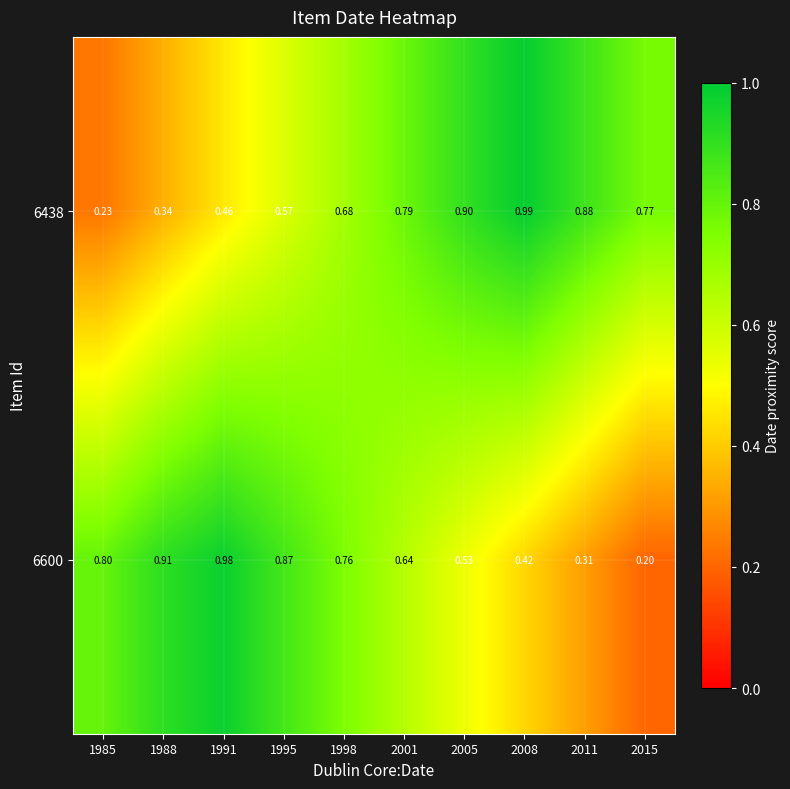

What is the minimum value shown in the chart?

0.2